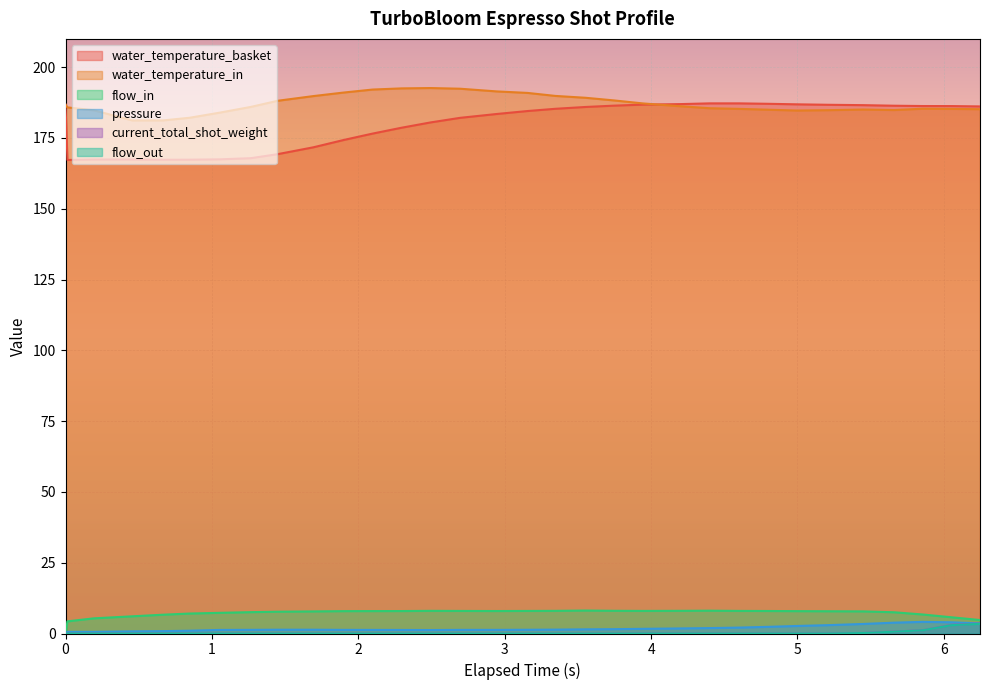

What is the sum of all current_total_shot_weight values?

8.6